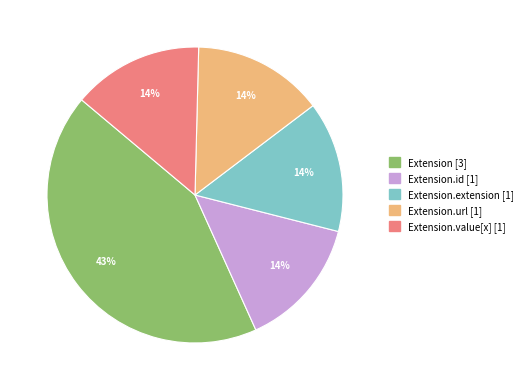

Does any single category account for the majority?

No